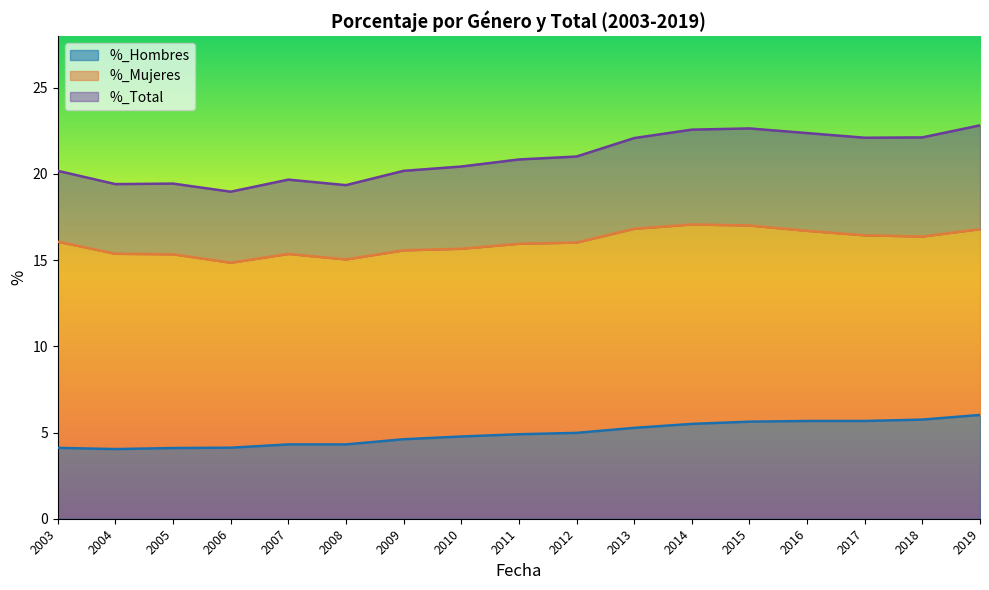

What is the average value of the %_Total series?

21.0